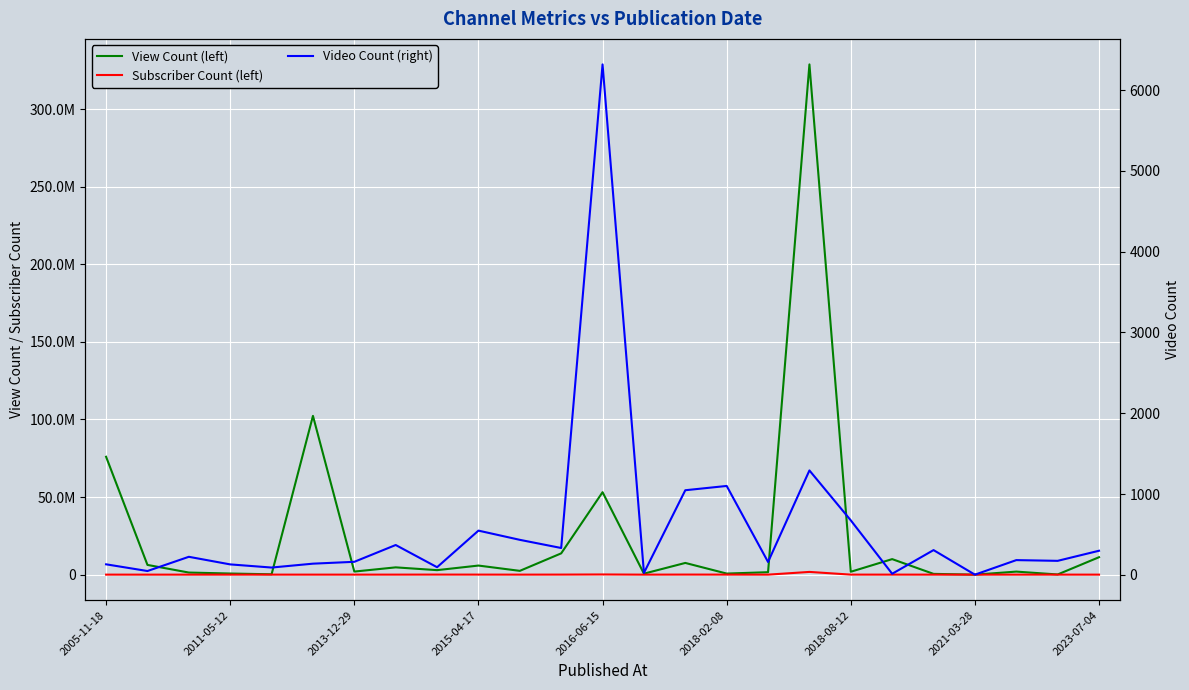

What position from the left is 13?

14